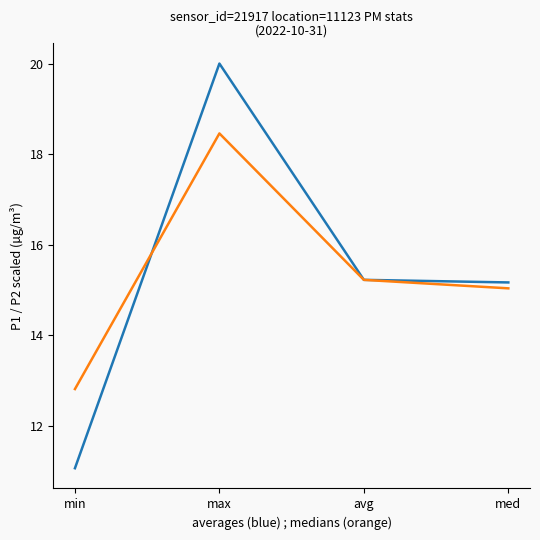

What is the minimum value shown in the chart?

11.1